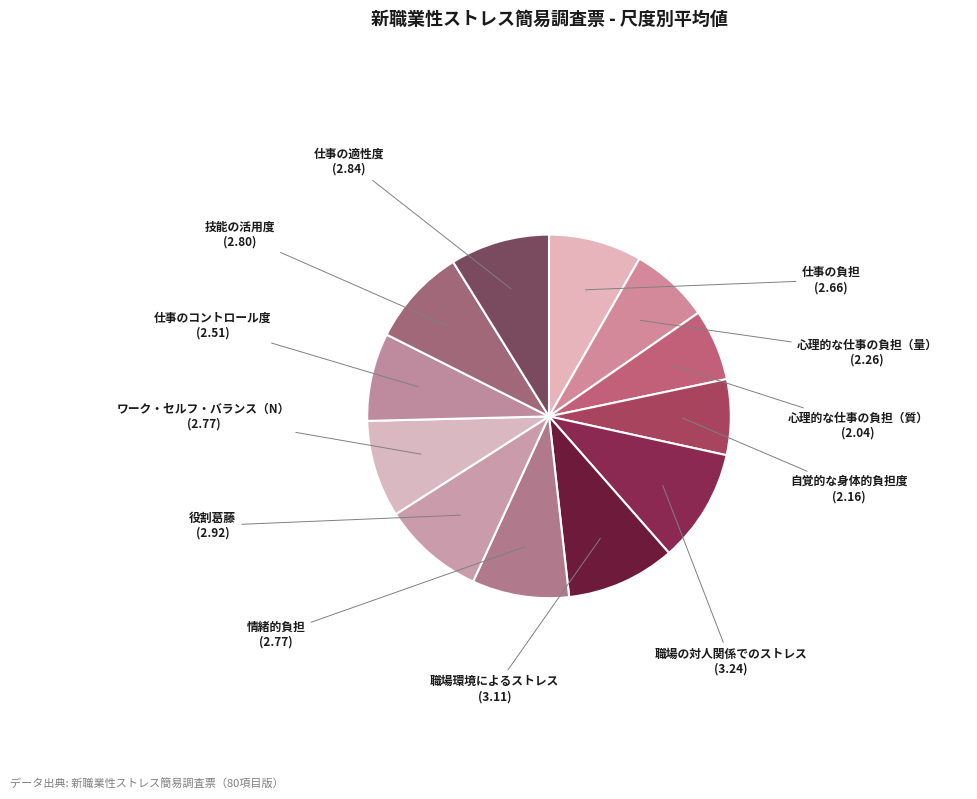

Count the number of slices in the pie.

12